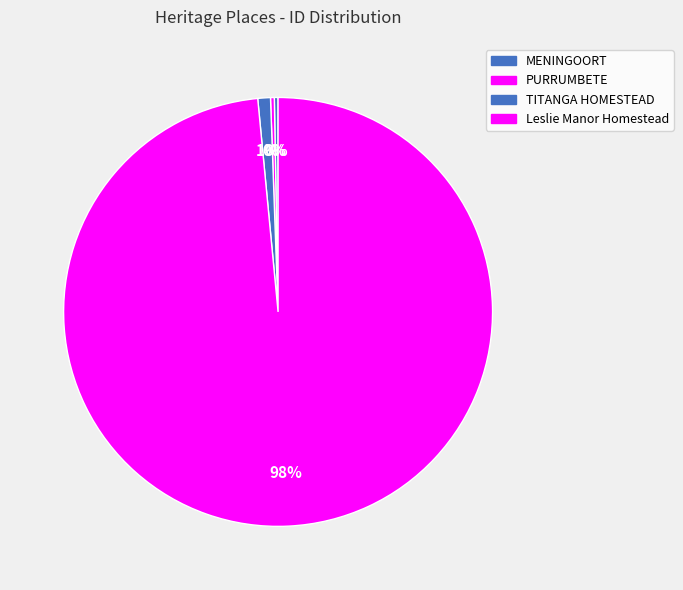

What is the smallest slice in the pie chart?

MENINGOORT